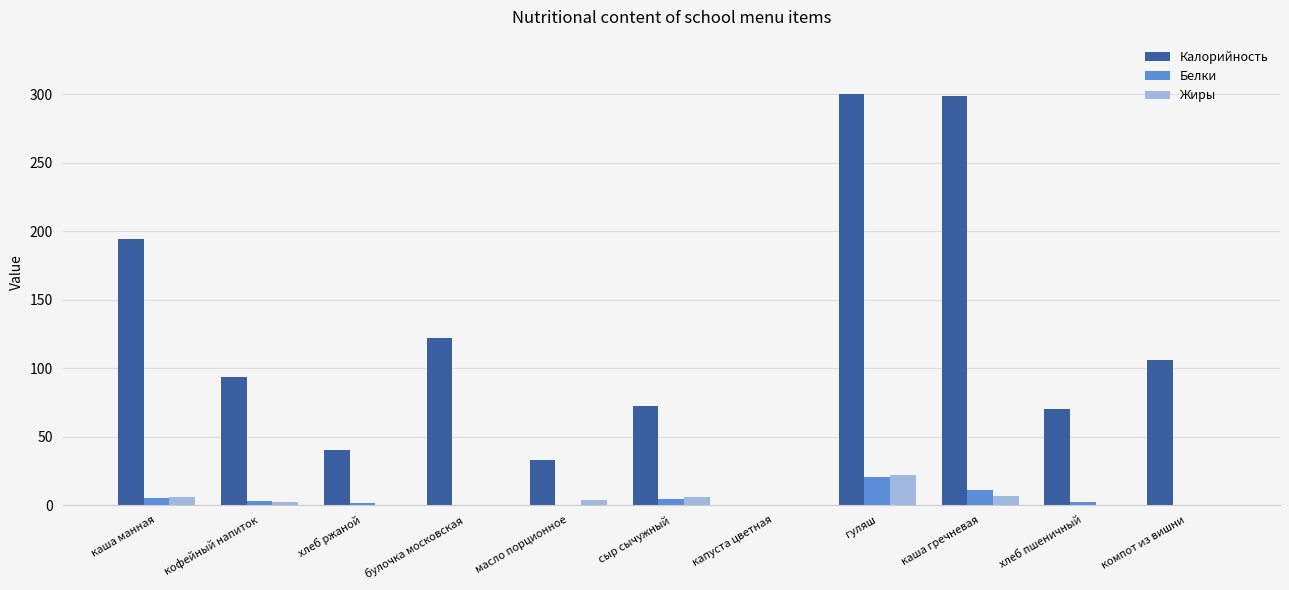

The value of Калорийность at кофейный напиток is 93.9. True or false?

True